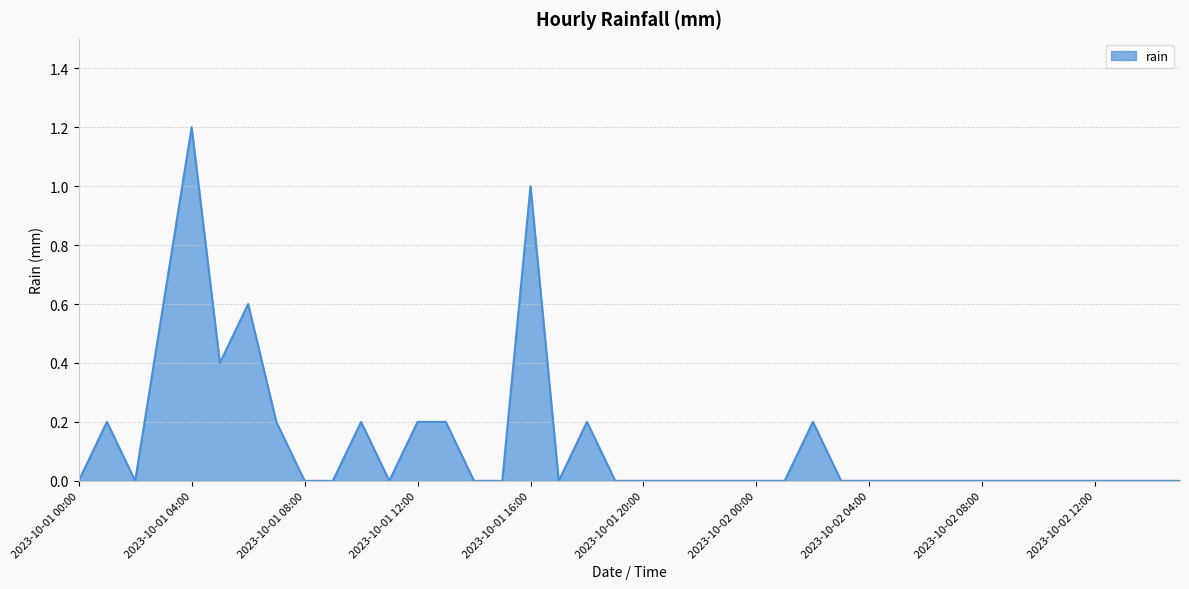

How many lines are shown in the chart?

1